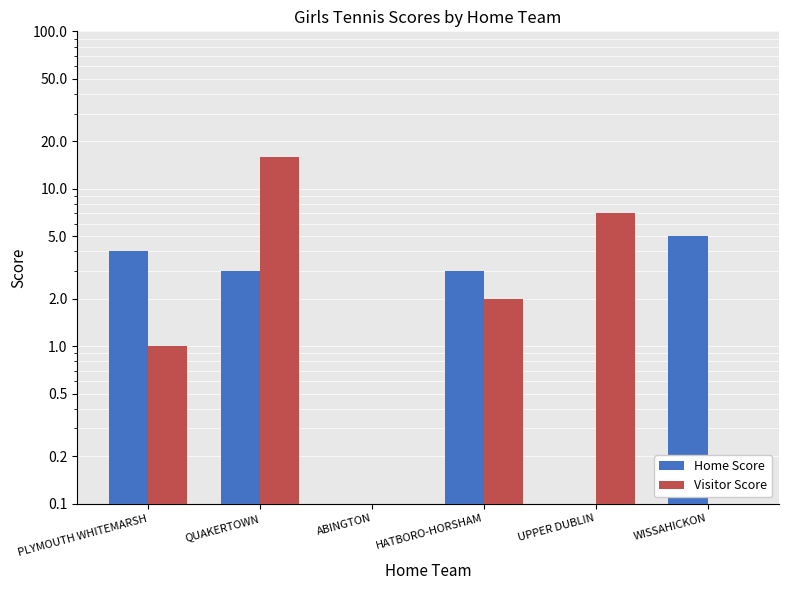

Count the Home Score values in the range 0 to 4.

5